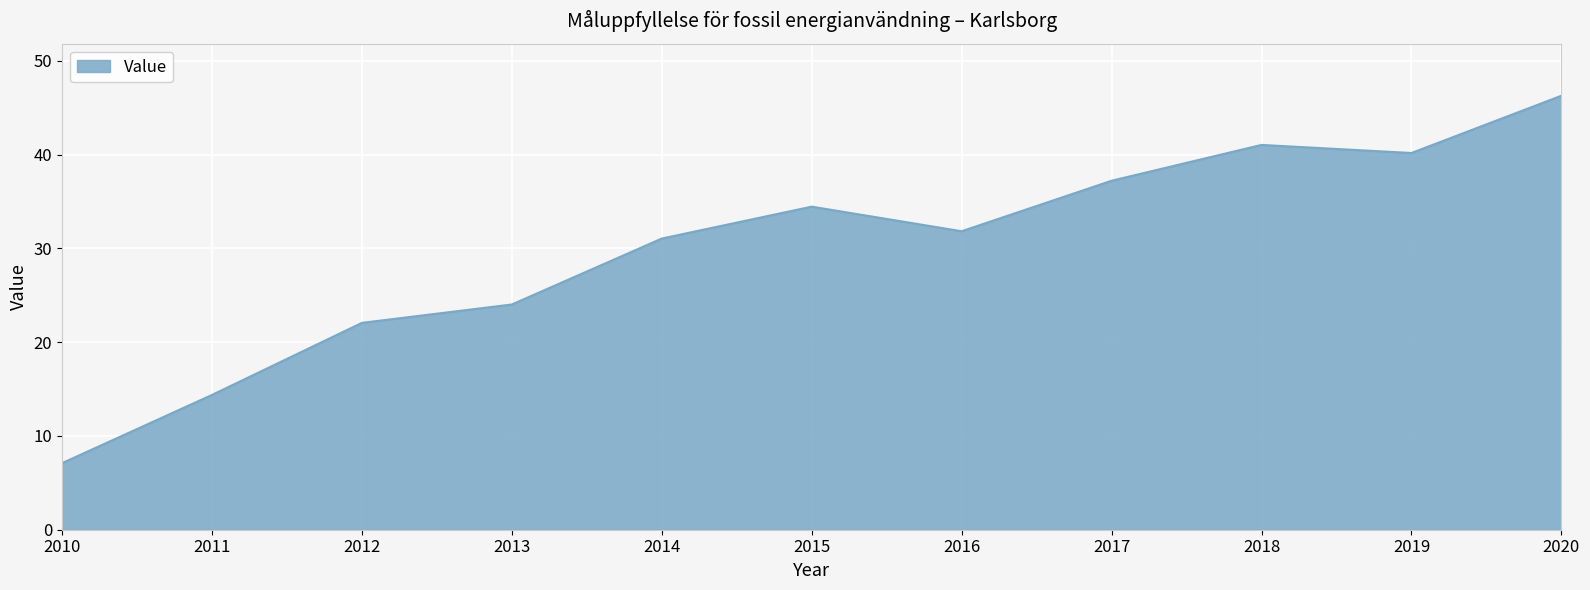

What is the difference between the second highest and minimum values?

33.9